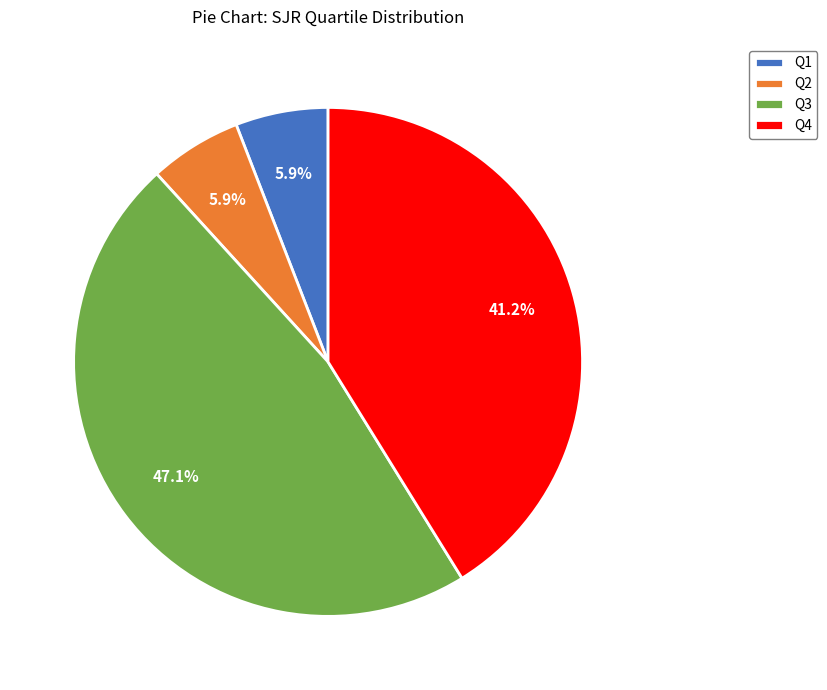

Is the sum of Q1 and Q2 greater than half?

No